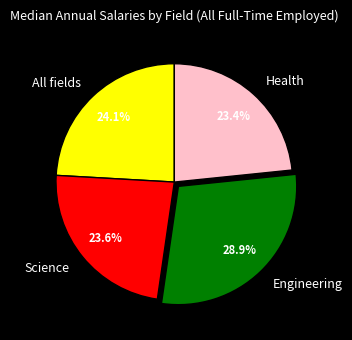

Does Science account for over 50% of the chart?

No